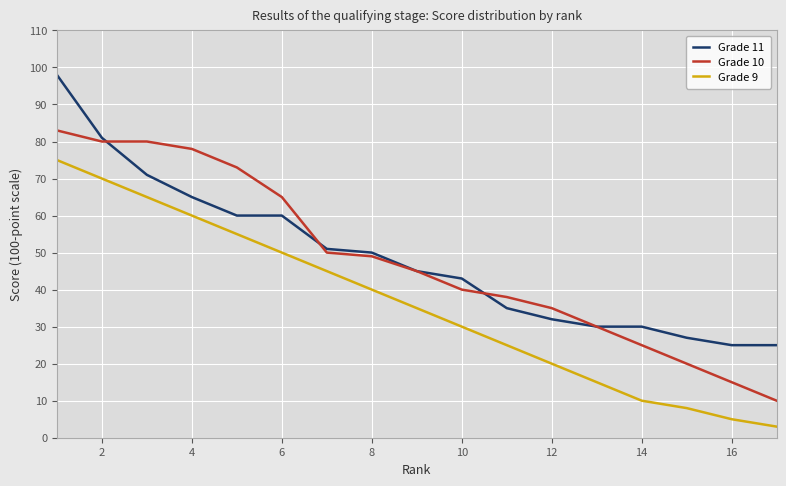

True or false: Grade 10 and Grade 9 intersect in this chart.

False